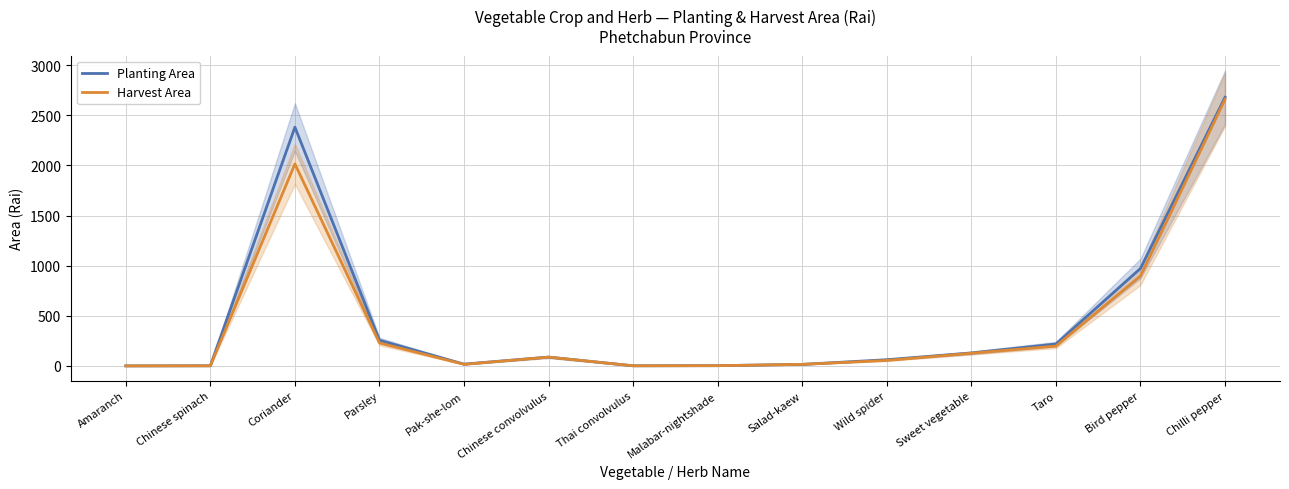

Which has a higher value, Parsley or Salad-kaew?

Parsley